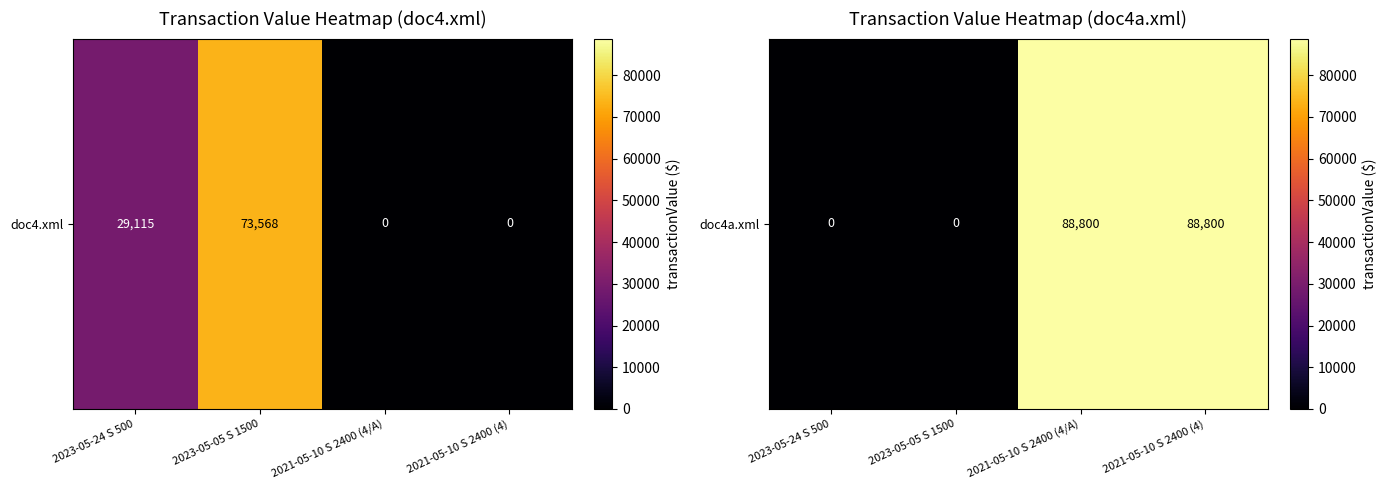

Which label corresponds to the smallest value in the chart?

2023-05-24 S 500